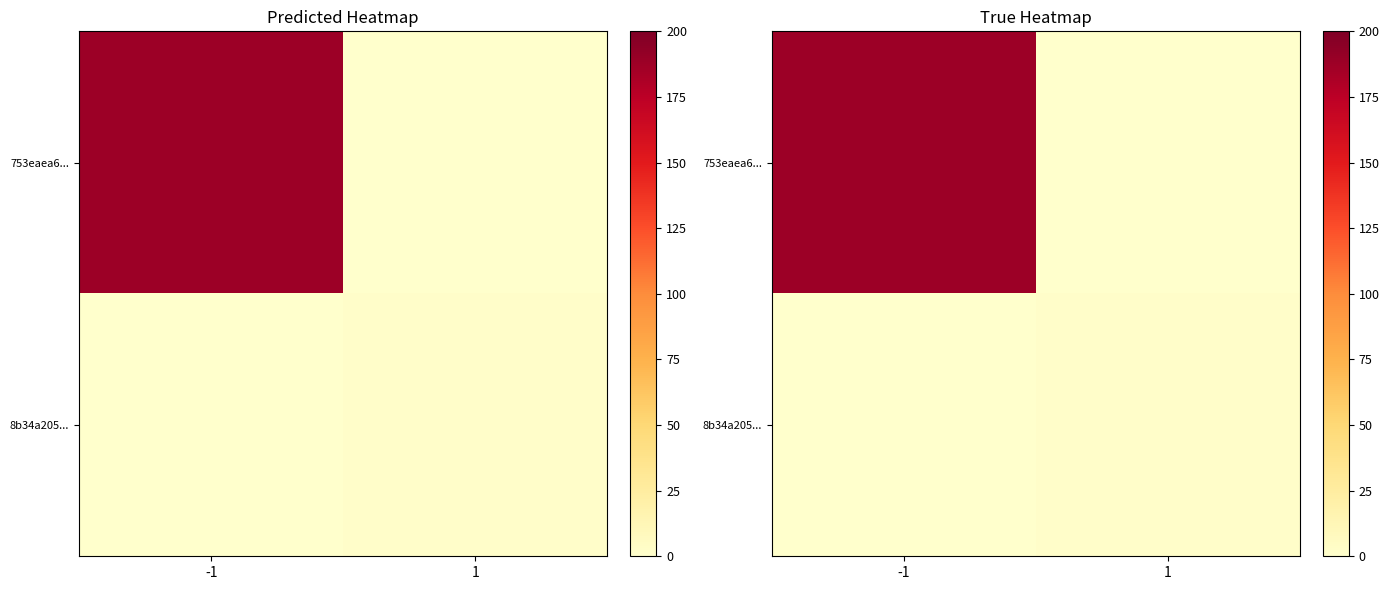

At which label is 8b34a205... closest to 1?

-1